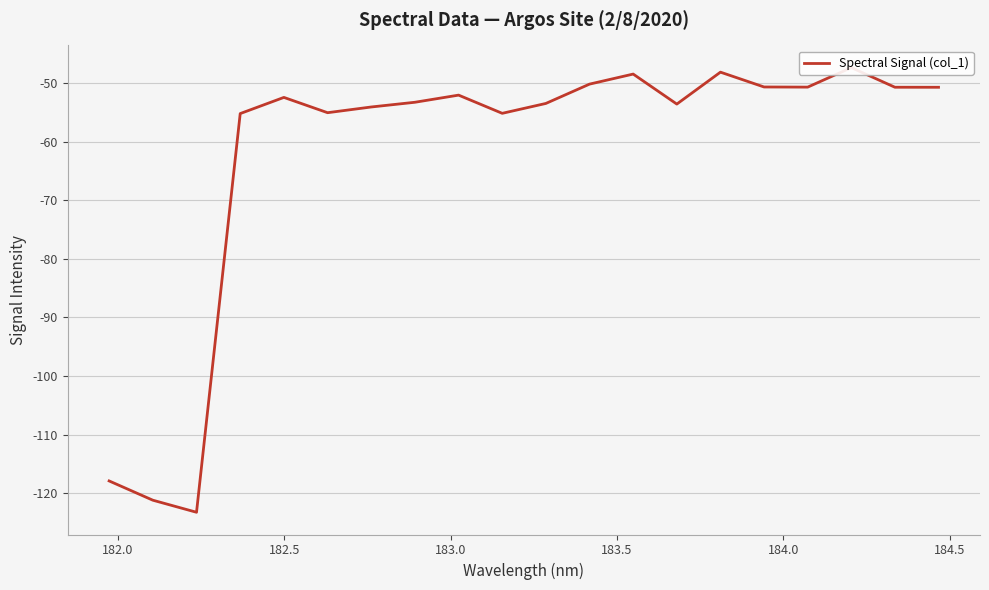

True or false: there are more than 0 points higher than both neighbors.

True